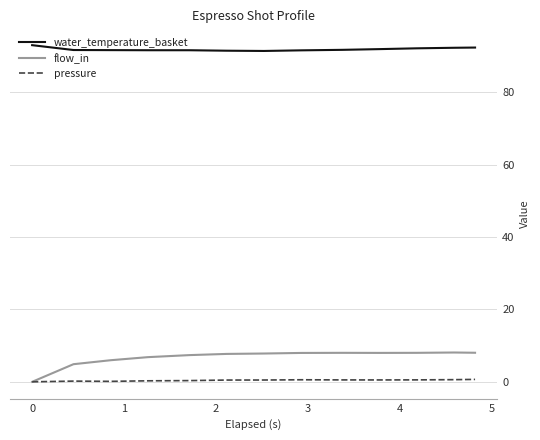

True or false: pressure and water_temperature_basket intersect in this chart.

False